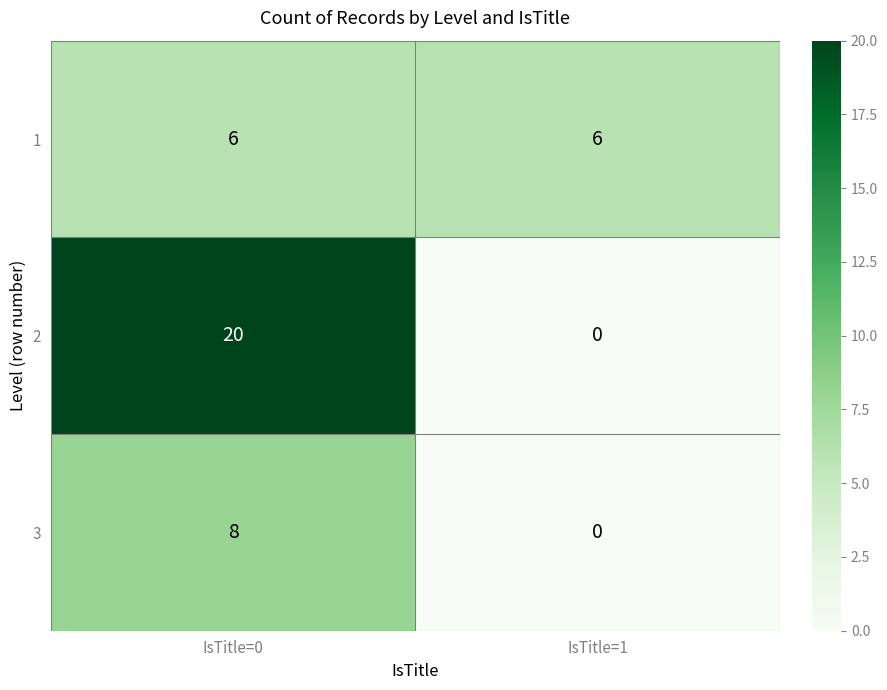

What is the sum of the 3 values at IsTitle=0 and IsTitle=1?

8